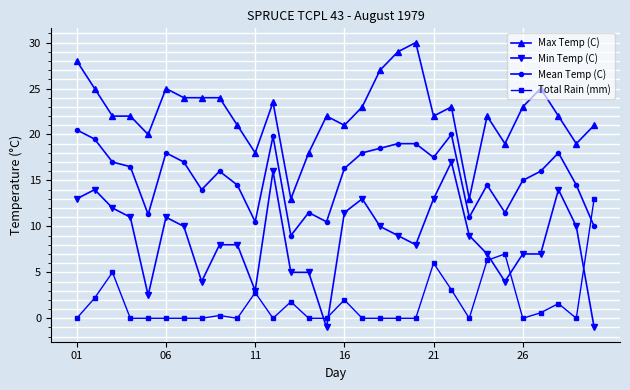

Which series has the largest total across all categories?

Max Temp (C)